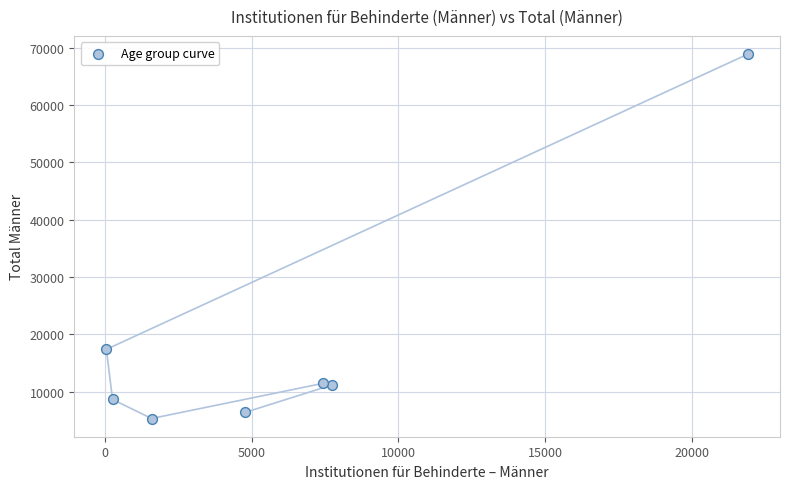

What Y value in the scatter plot is closest to 37110?

17388